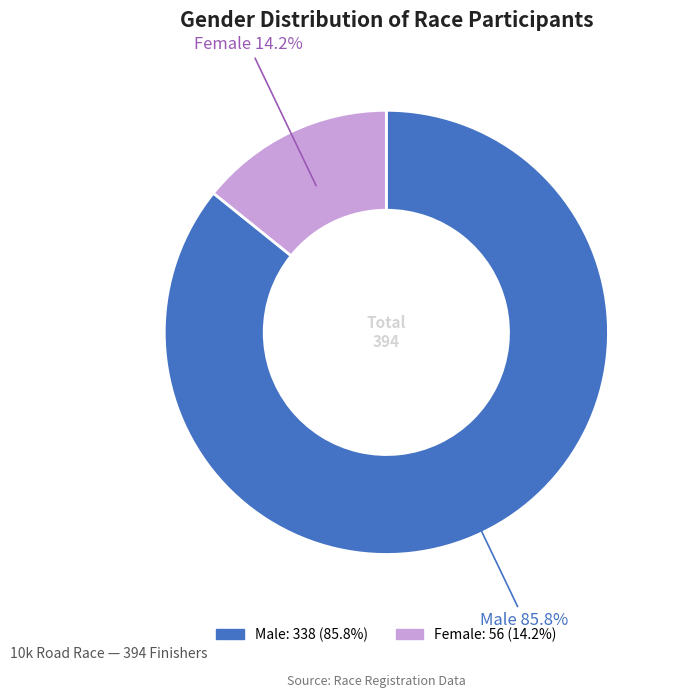

What is the ratio of the value at Male to the value at Female?

6.0